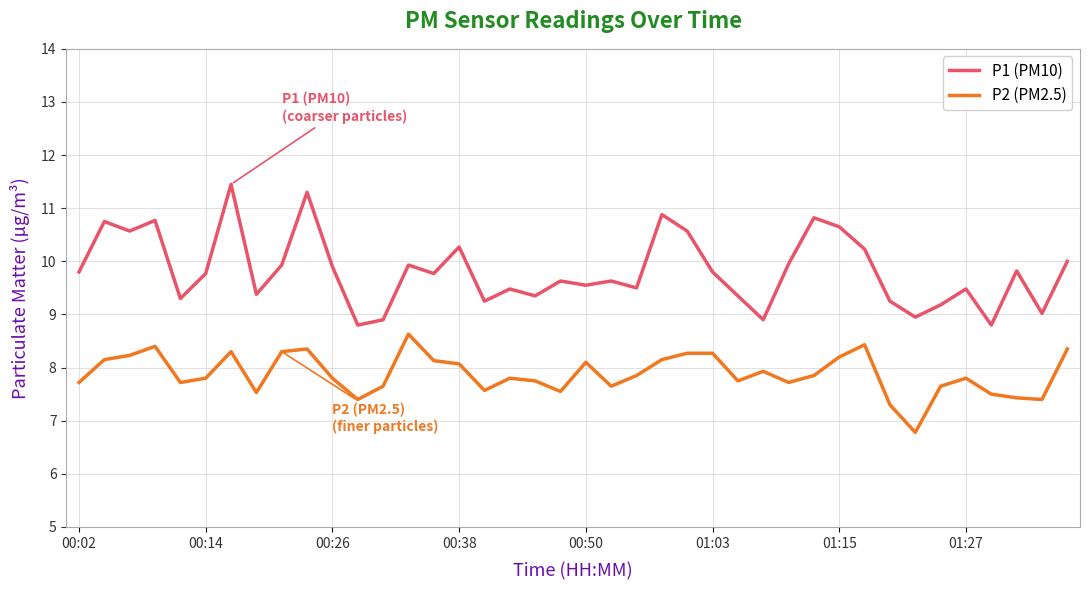

What is the minimum value shown in the chart?

6.8